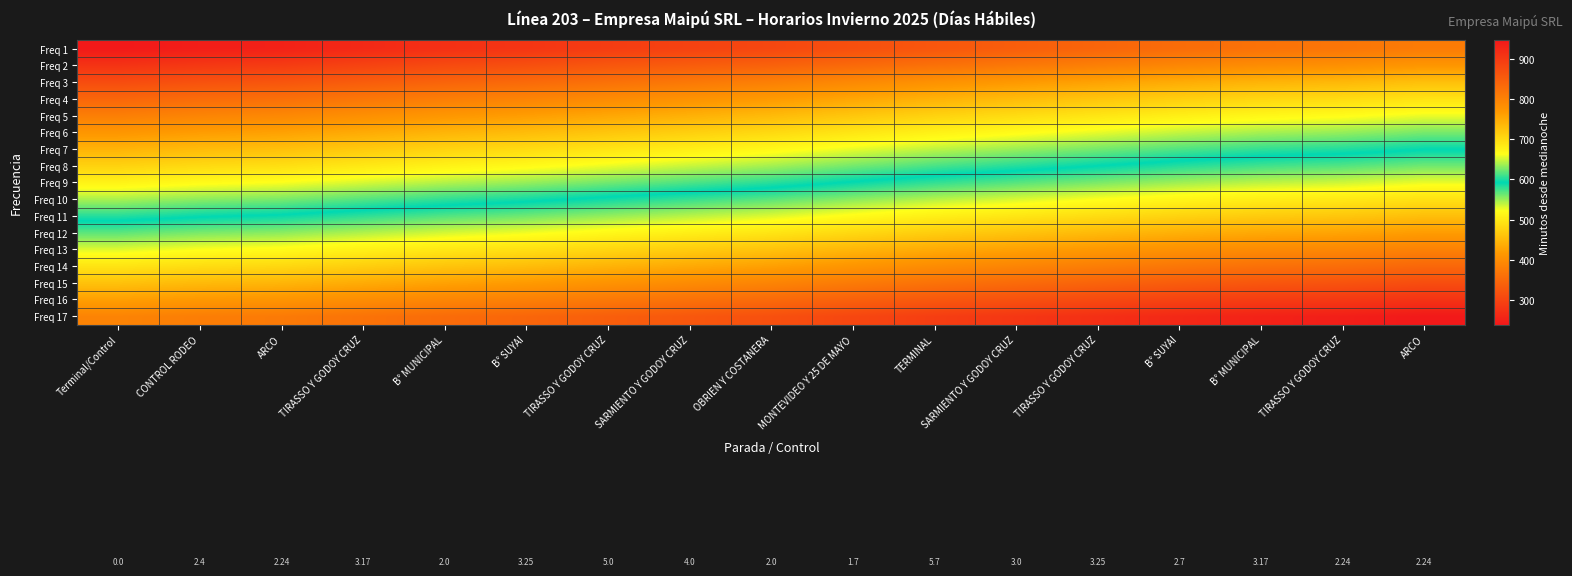

At how many categories does at least one series exceed 574?

17